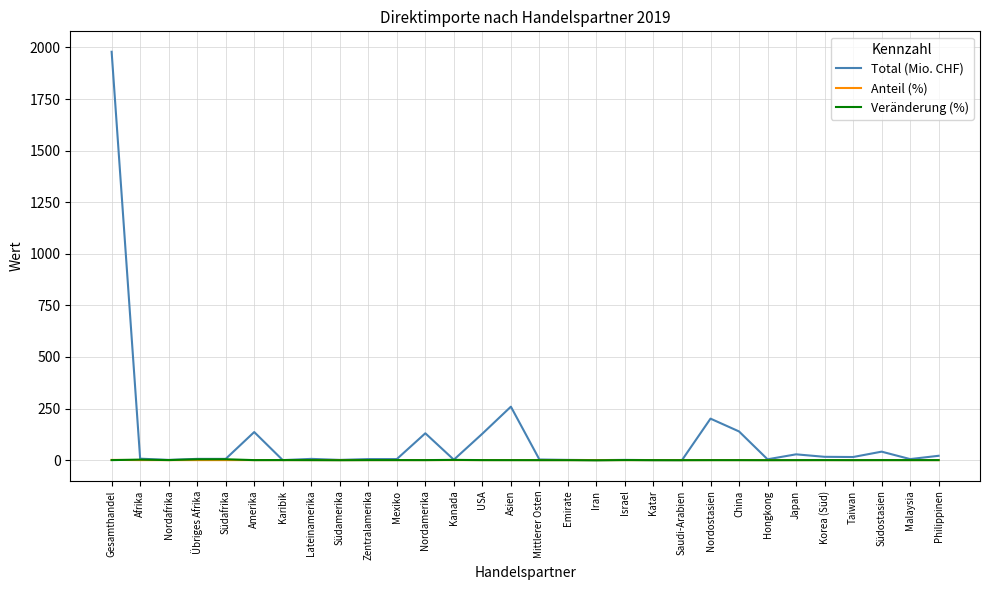

Which series has the largest total across all categories?

Total (Mio. CHF)